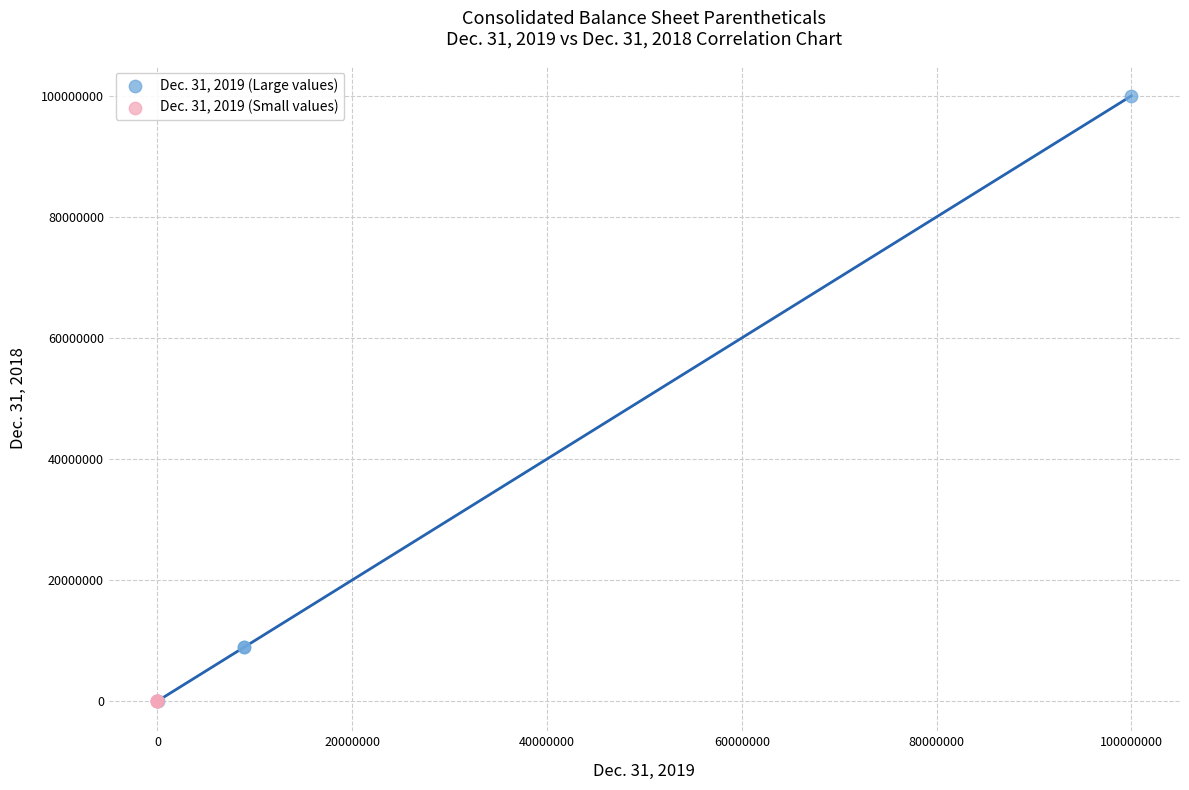

Which series contains the highest Y value?

Dec. 31, 2019 (Large values)